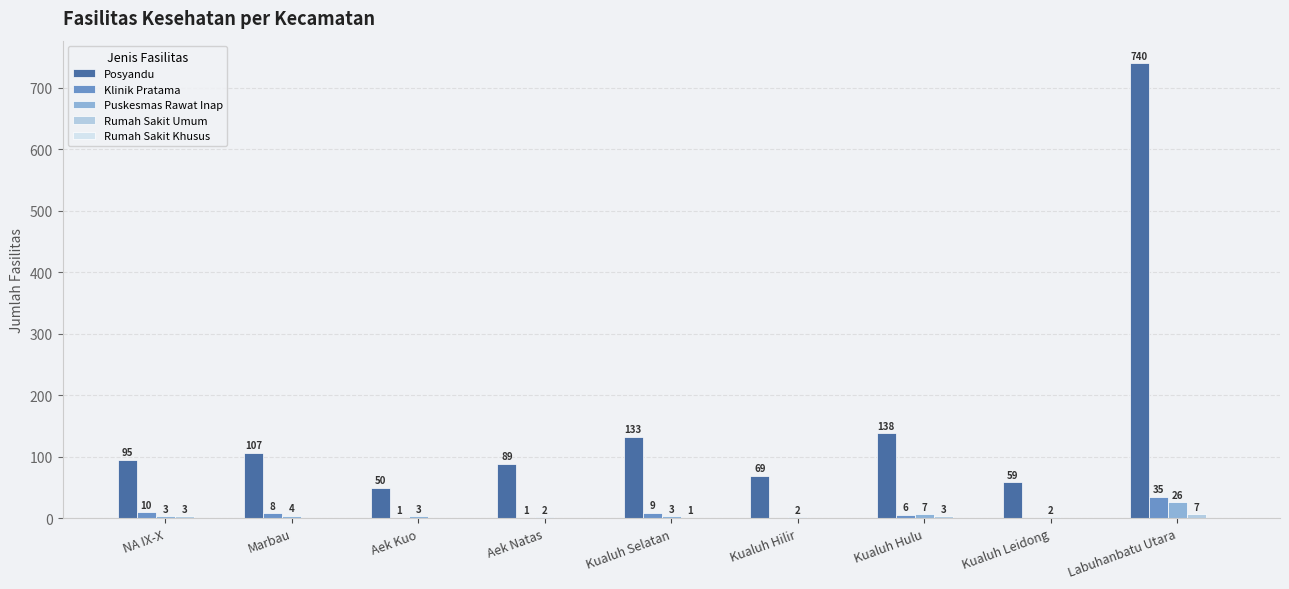

Which series has the largest total across all categories?

Posyandu